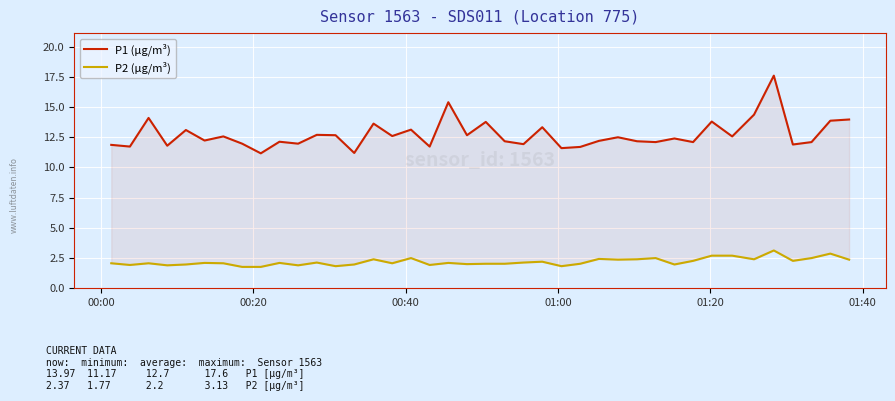

What are all the series names shown in the legend?

P1 (µg/m³), P2 (µg/m³)